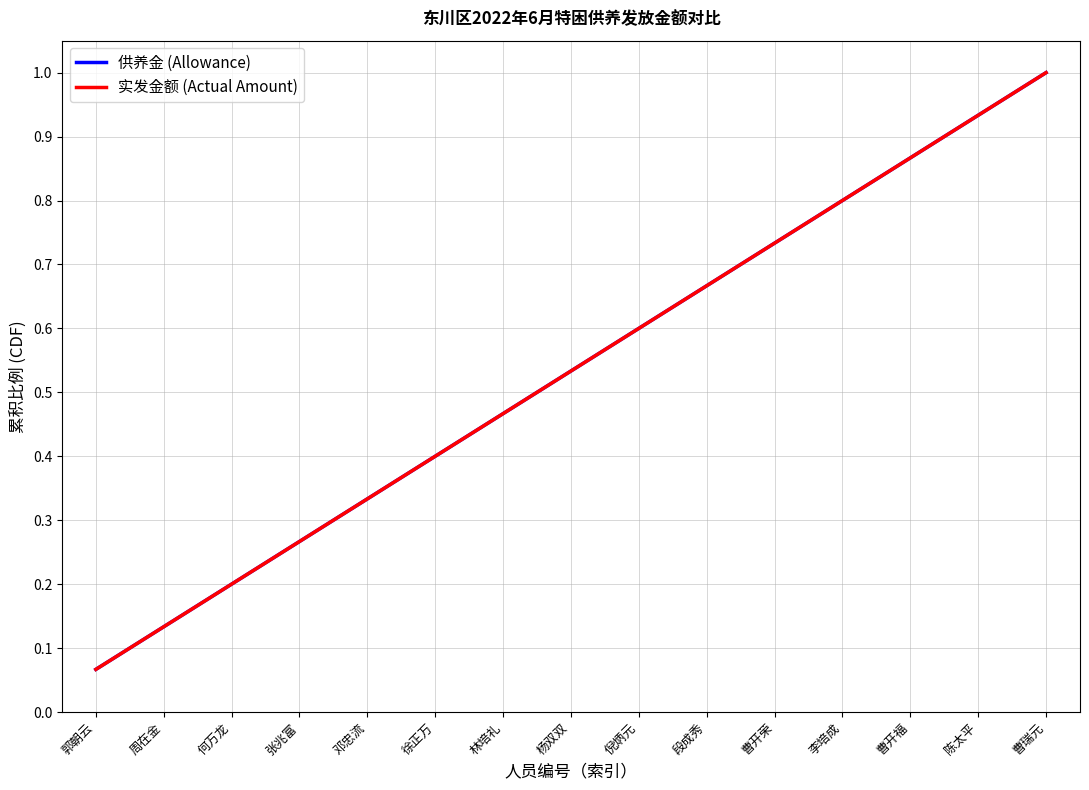

Does the chart have visible grid lines?

Yes